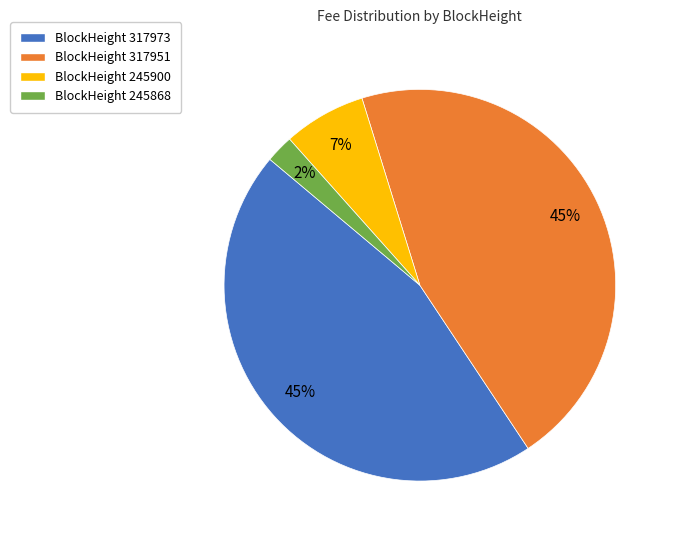

To the nearest percent, what is the average slice percentage?

25%